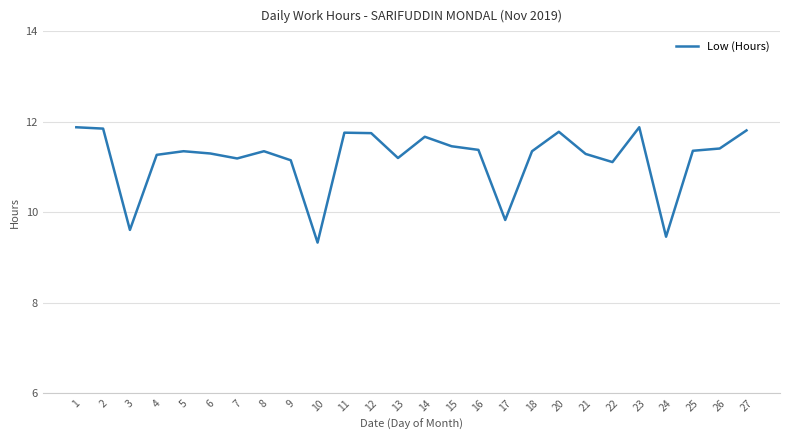

What is the maximum value shown in the chart?

11.9